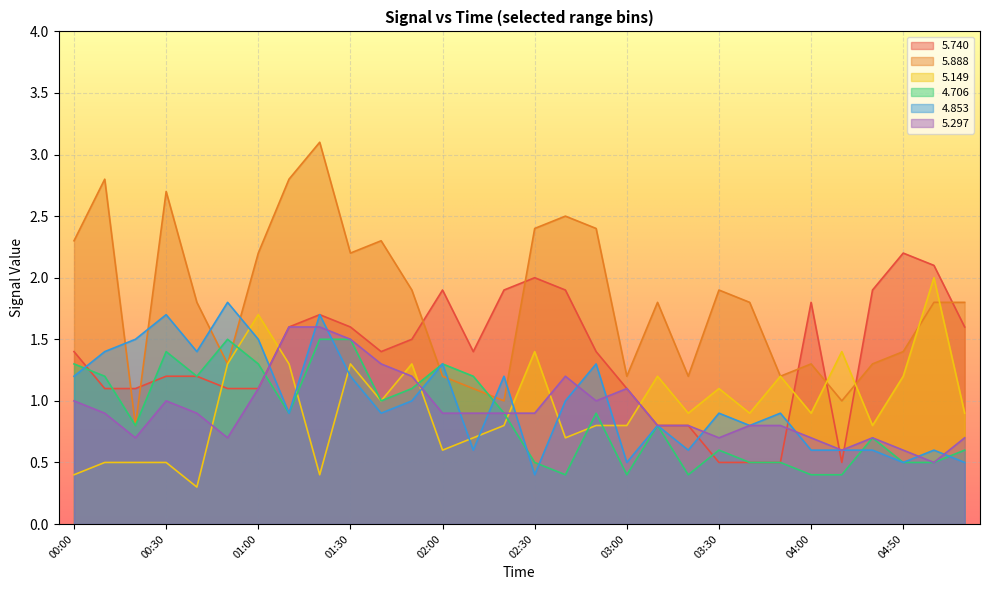

How many interior local valleys does the   5.888 series have?

8